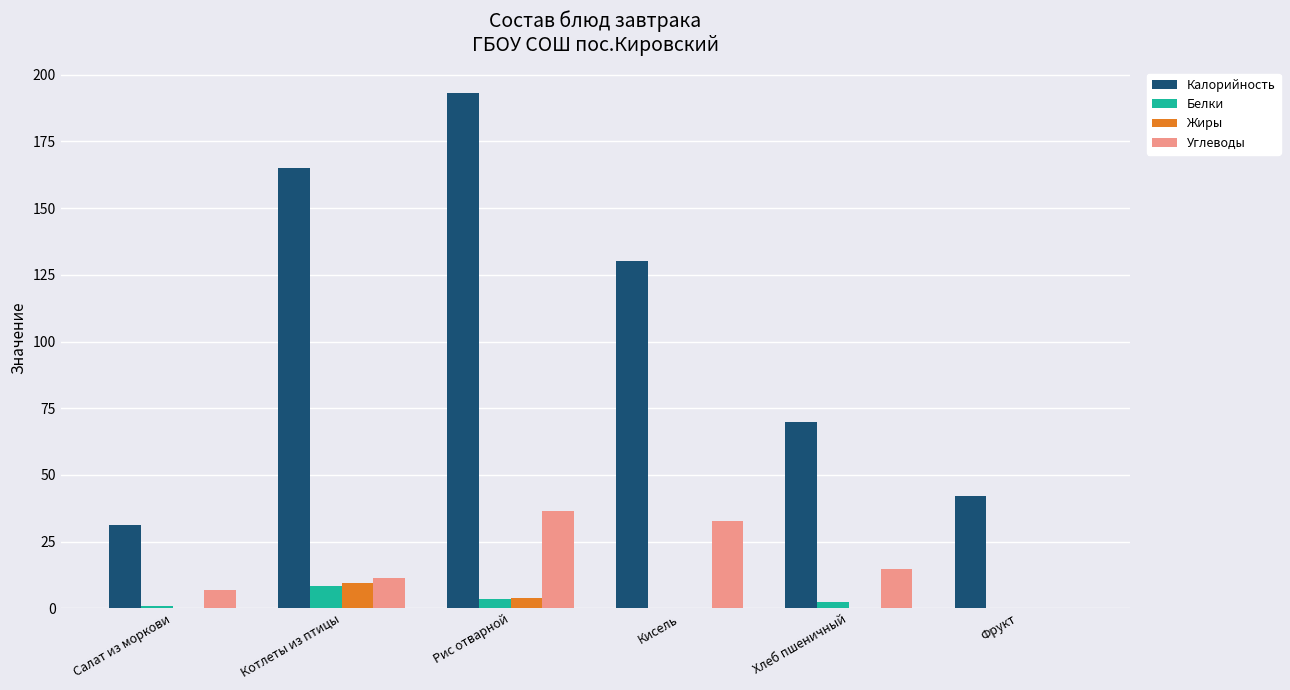

Which series has the largest total across all categories?

Калорийность